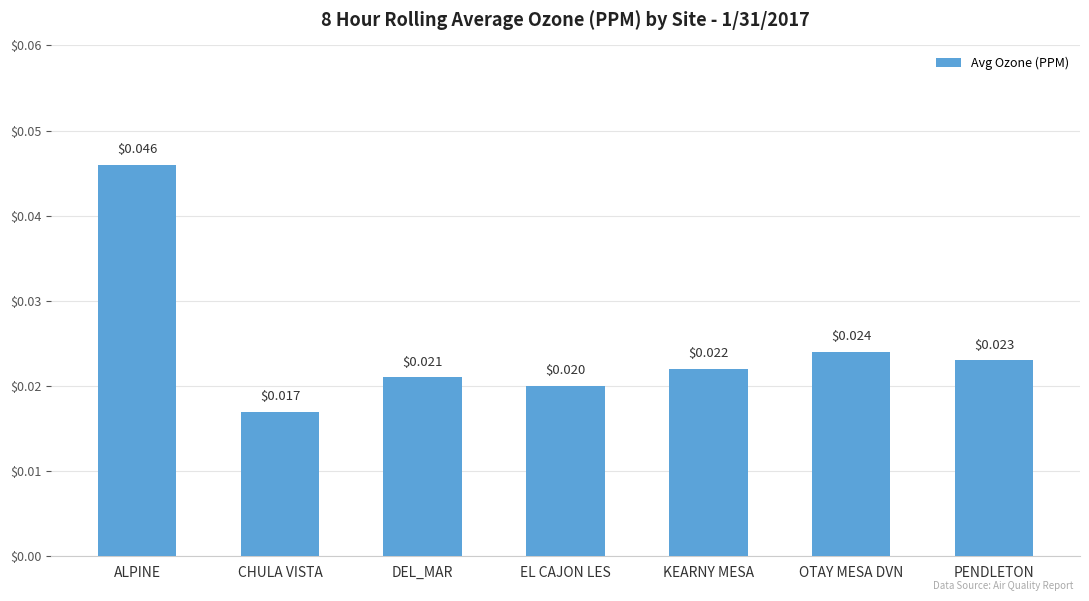

What is the label of the 6th bar from the right?

CHULA VISTA